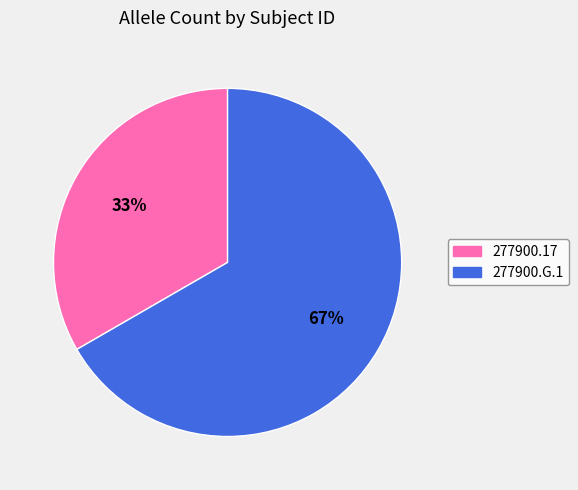

To the nearest percent, what portion does 277900.G.1 represent?

67%